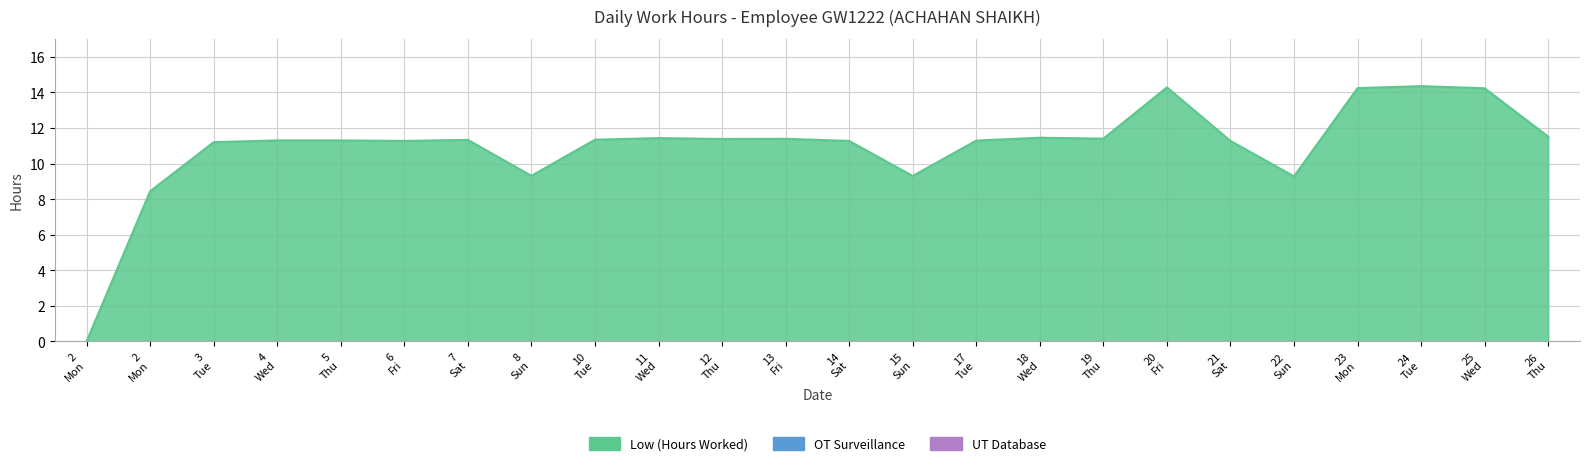

How many lines are shown in the chart?

1